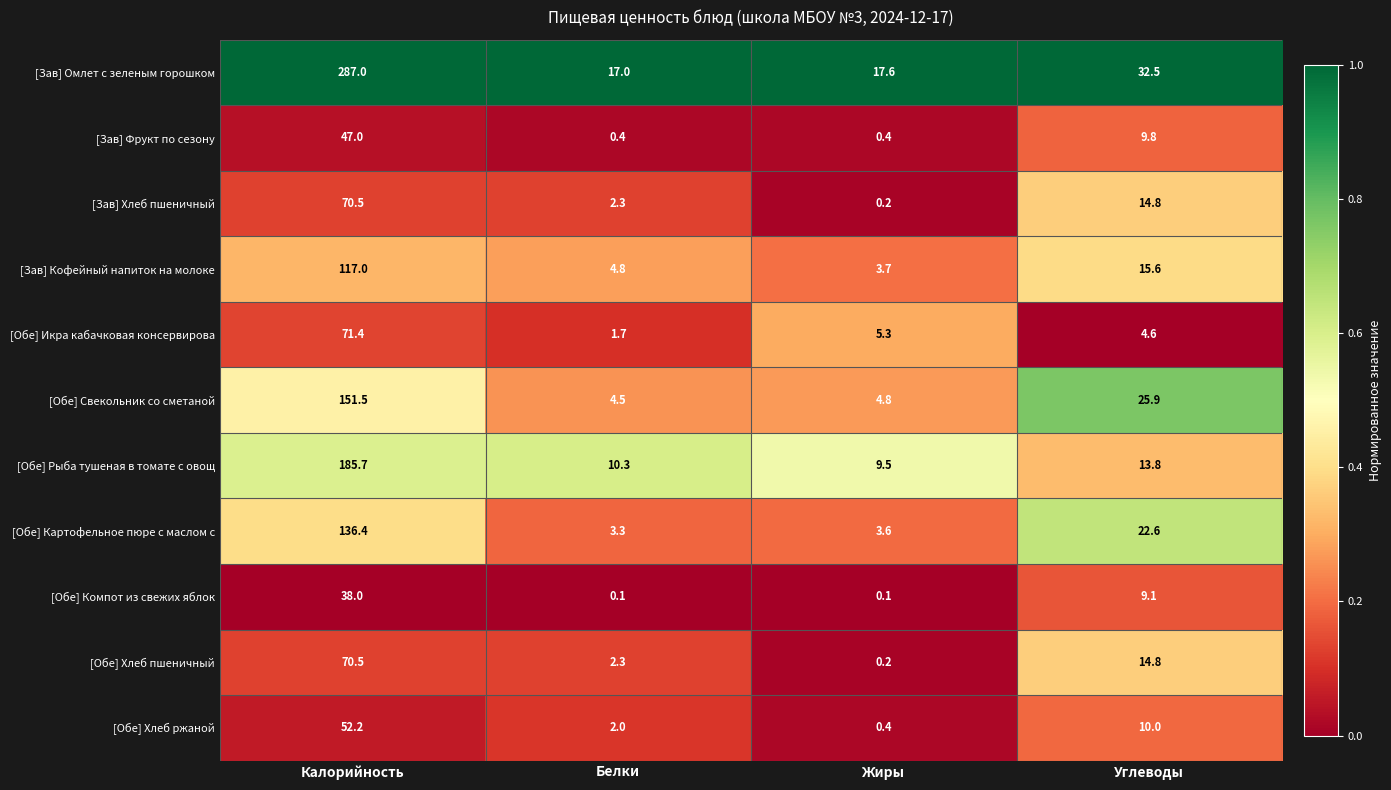

Between Калорийность and Углеводы, which series saw the biggest shift?

[Зав] Омлет с зеленым горошком